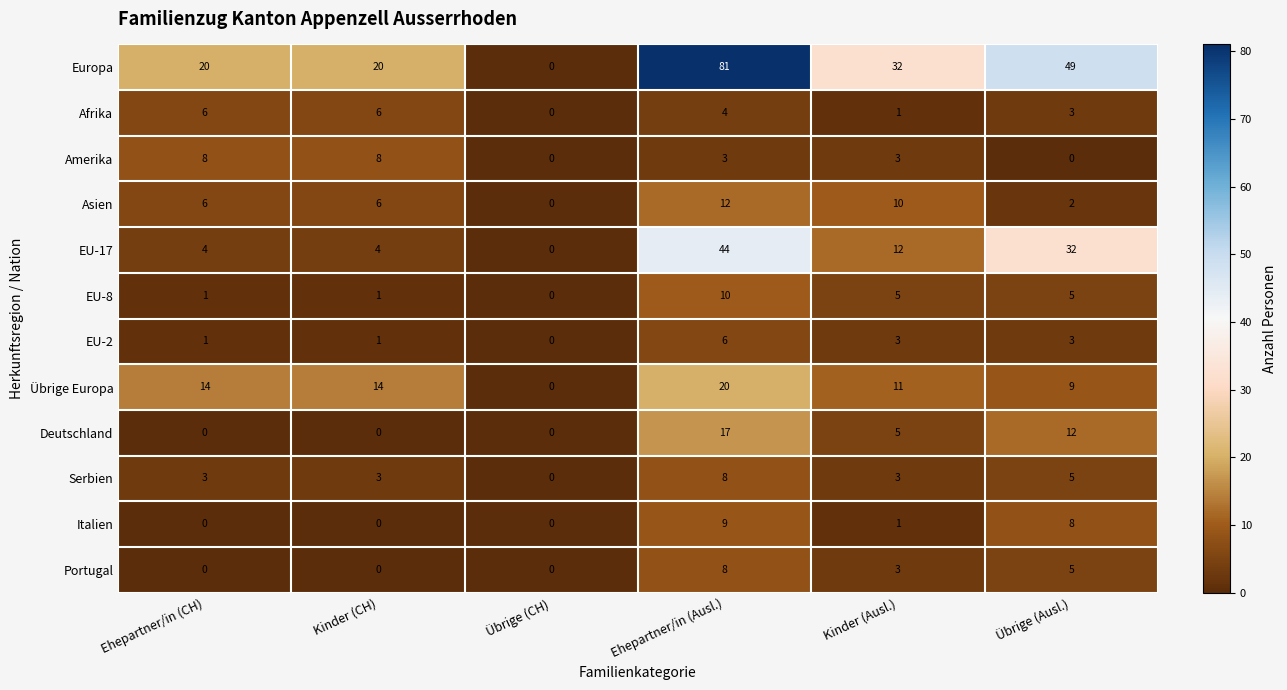

Where is Afrika nearest to the value 3?

Übrige (Ausl.)